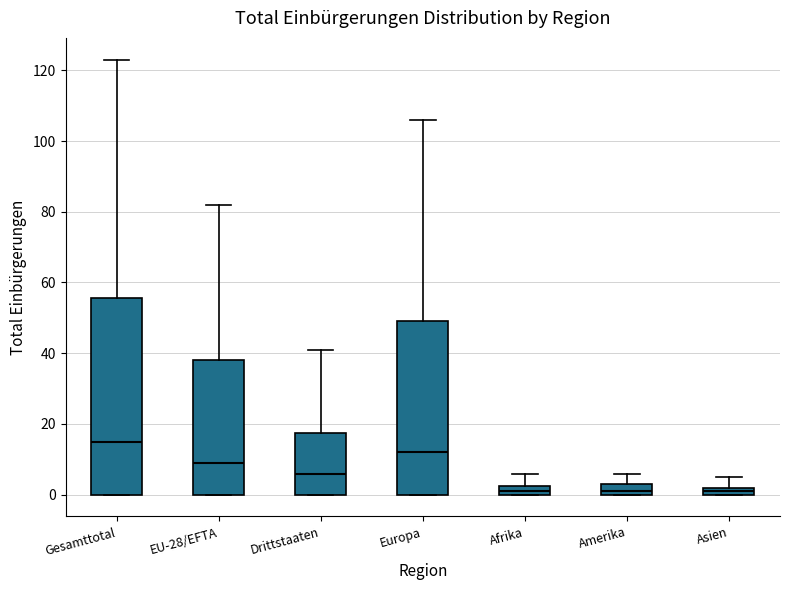

Which box has the highest median line?

Gesamttotal